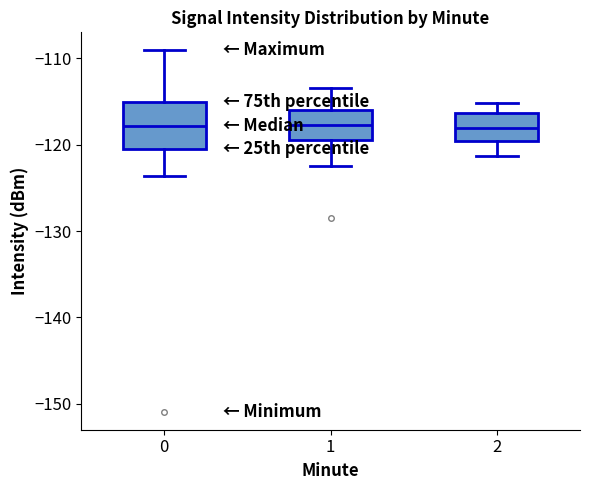

Comparing the boxes themselves (not the whiskers), which one is the tallest?

0